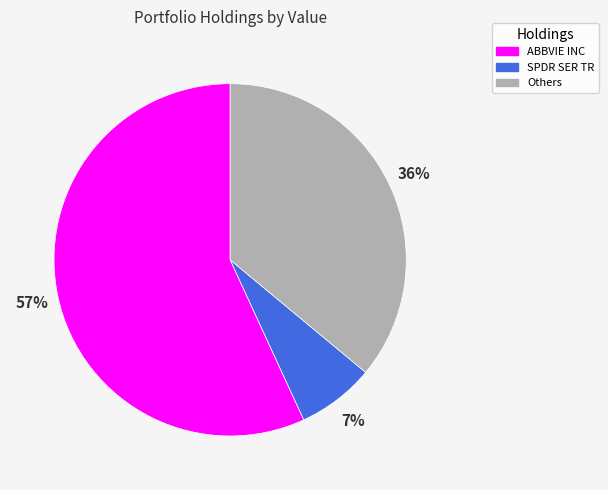

Combined, do Others and ABBVIE INC account for over 50%?

Yes